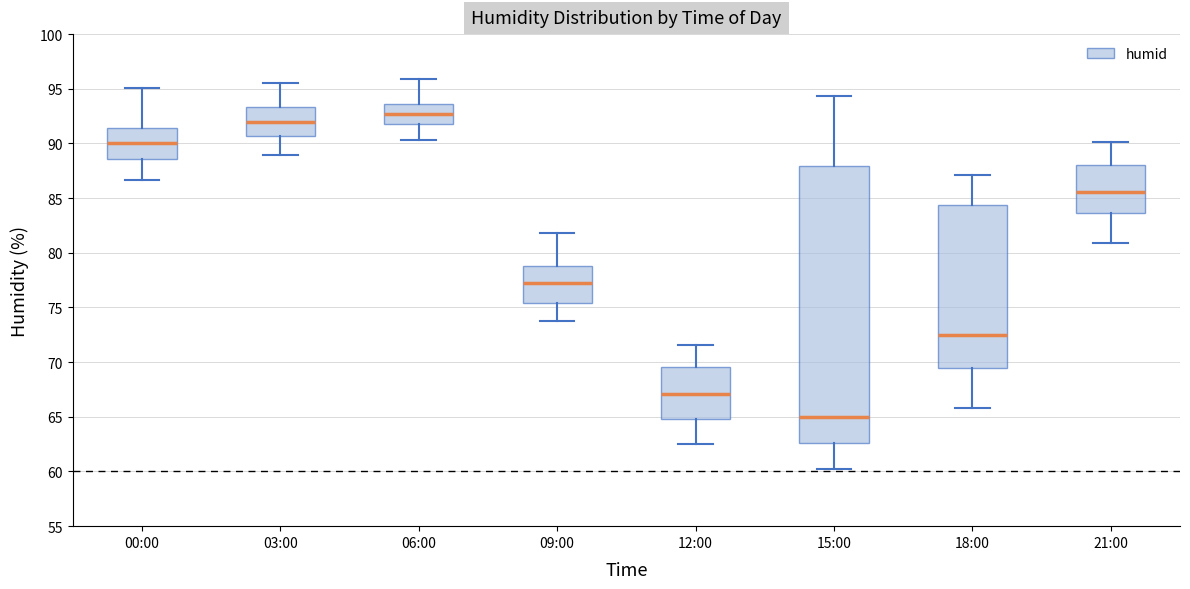

Where is the upper edge of the box for 12:00 on the y-axis? The values are not printed on the chart, so give them approximately, as read against the axis.

69.5